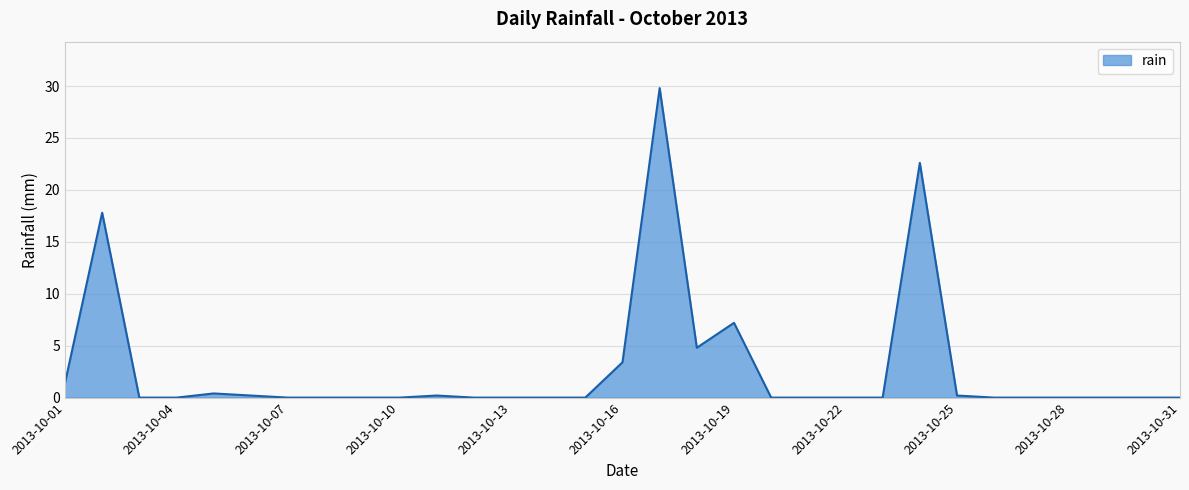

What is the difference between the maximum and minimum values?

29.8